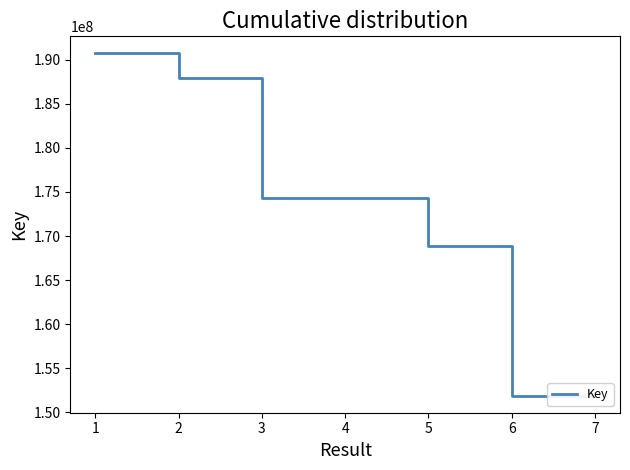

How many distinct data groups are displayed?

1